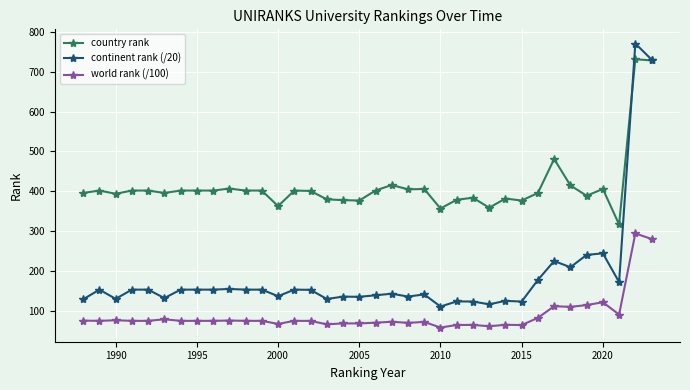

What are all the series names shown in the legend?

country rank, continent rank (/20), world rank (/100)